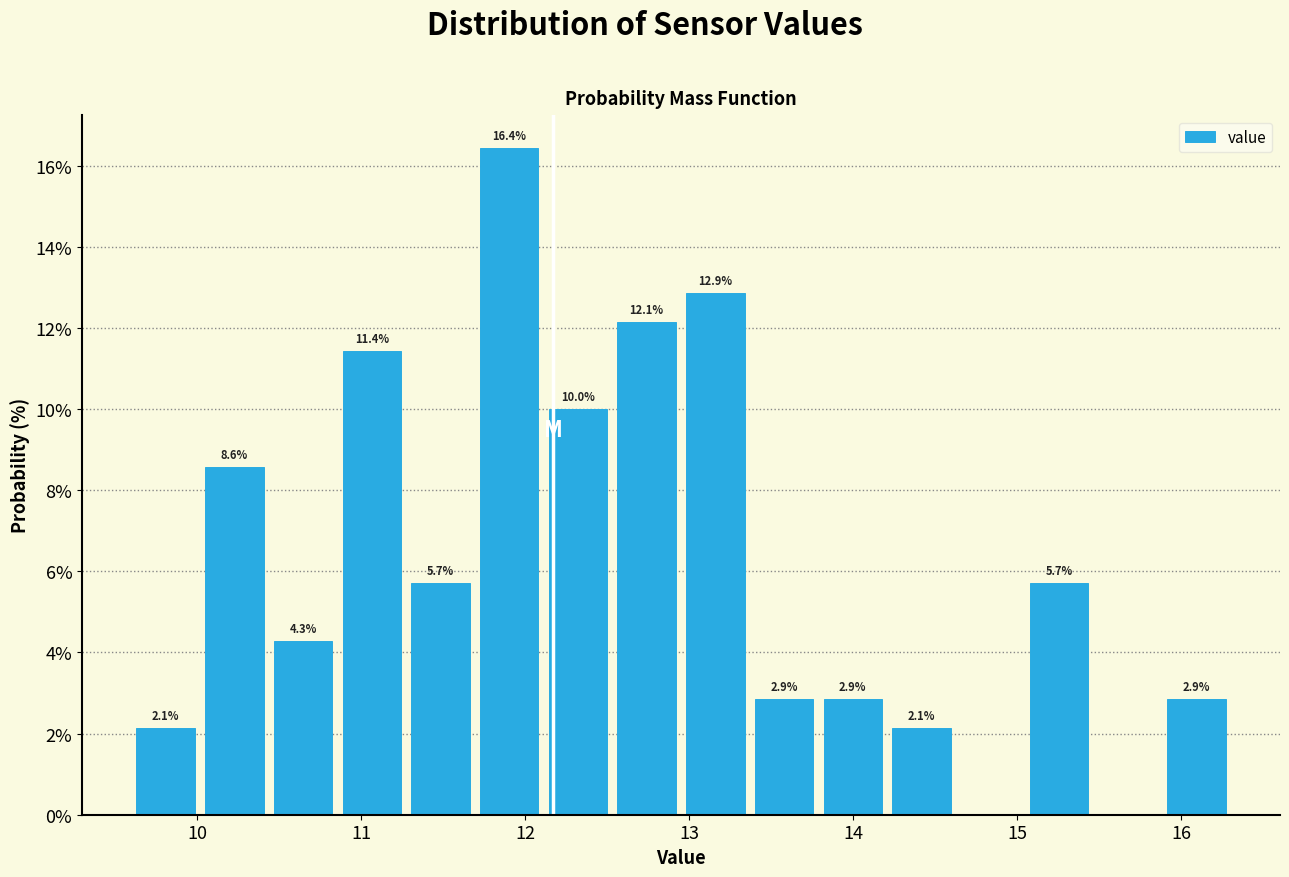

Which range on the x-axis has the tallest bar?

11.7 to 12.1